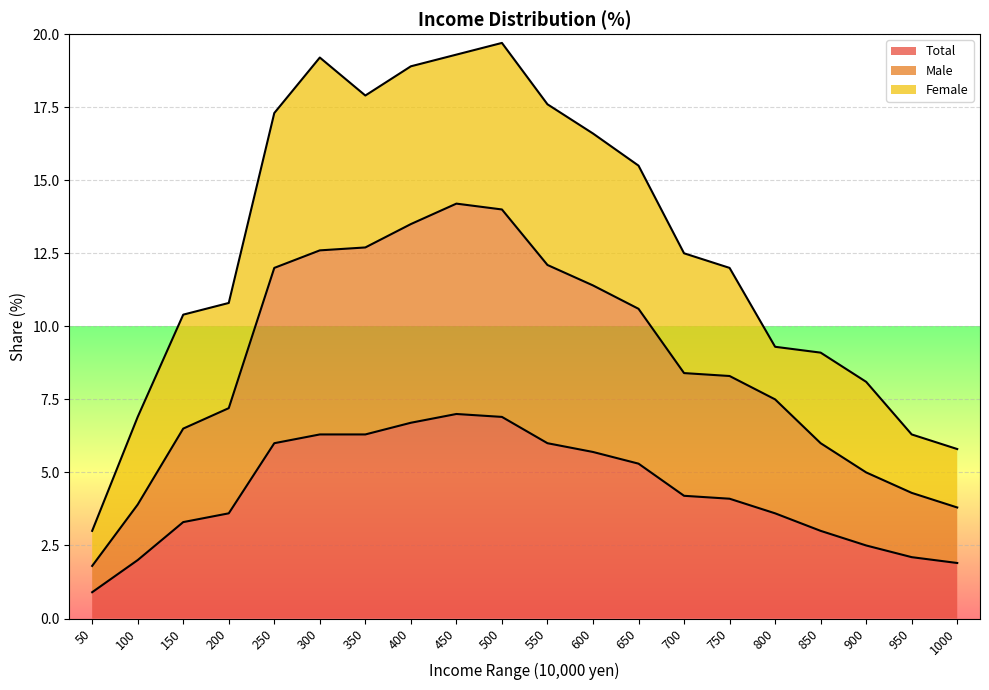

The Total series shows 3.6 at 800. True or false?

True